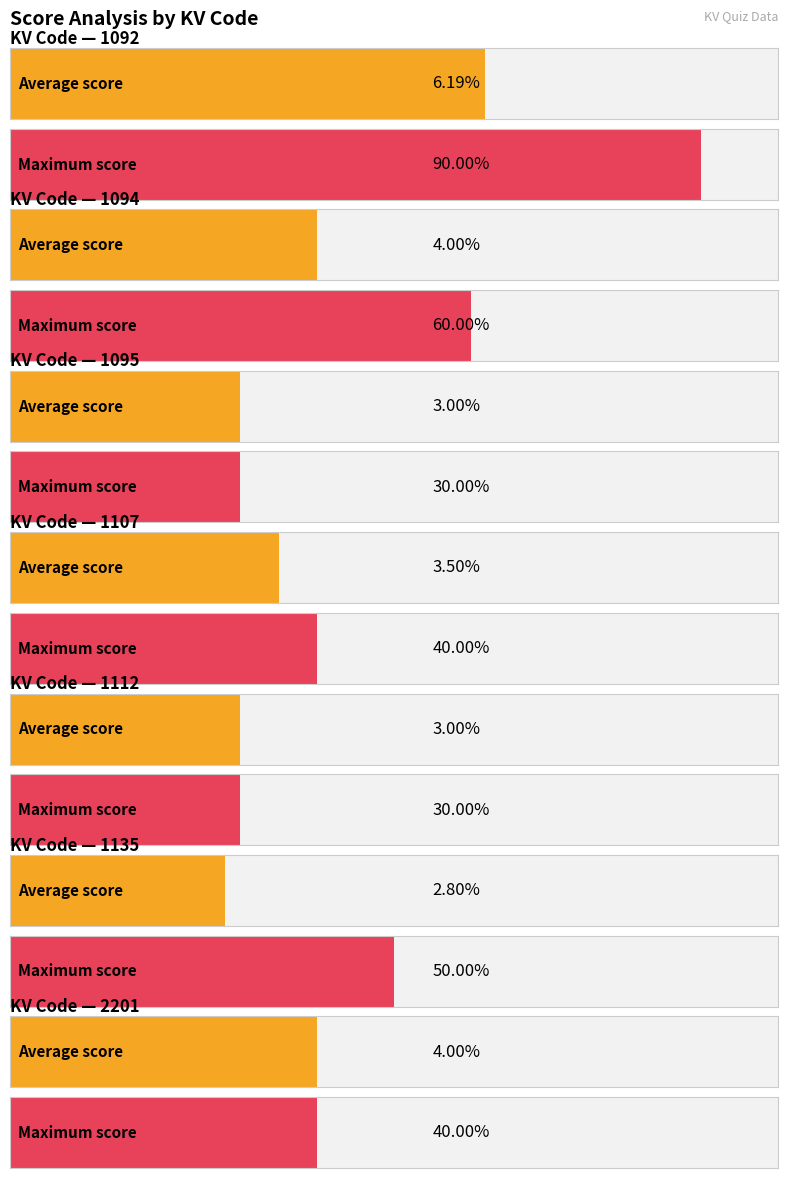

Is it true that Max Score equals 14.0 at 1094?

False